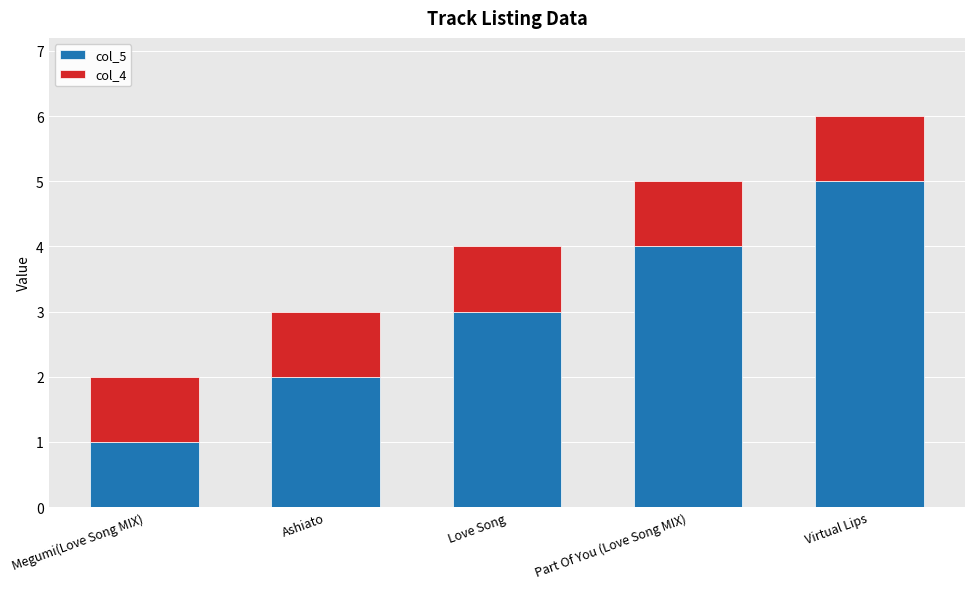

What is the total value across all series at Ashiato?

3